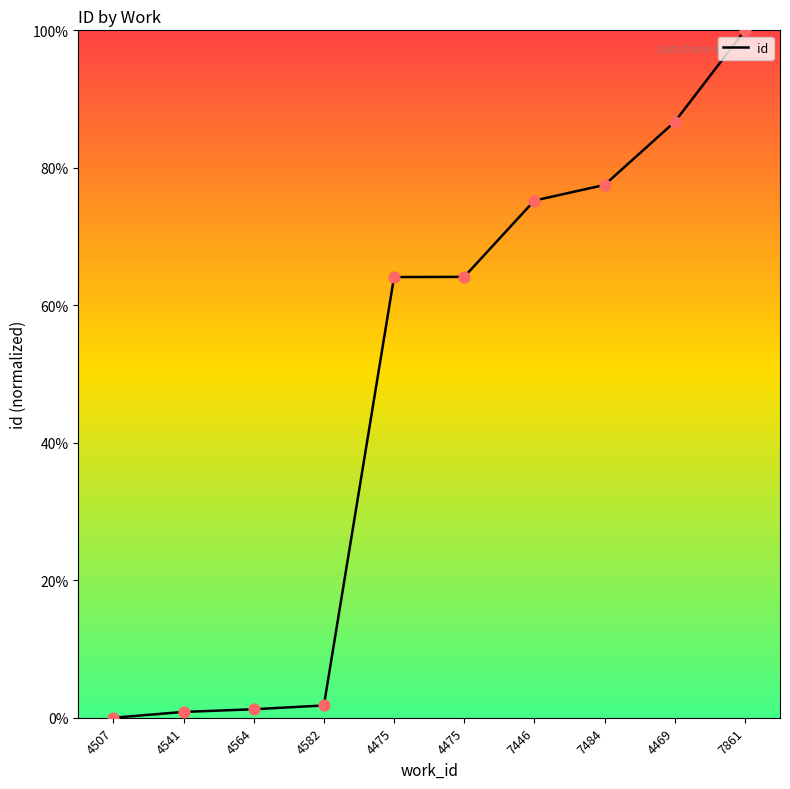

Which has a higher value, 4582 or 4475?

4475